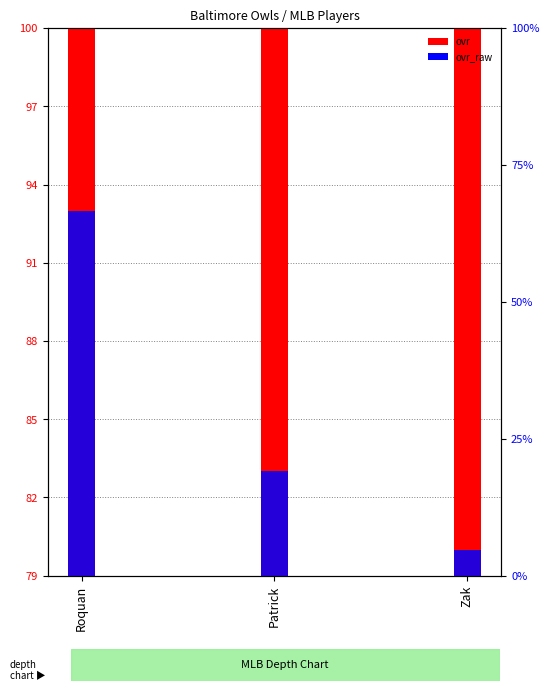

Which series changed the most between Roquan and Zak?

ovr